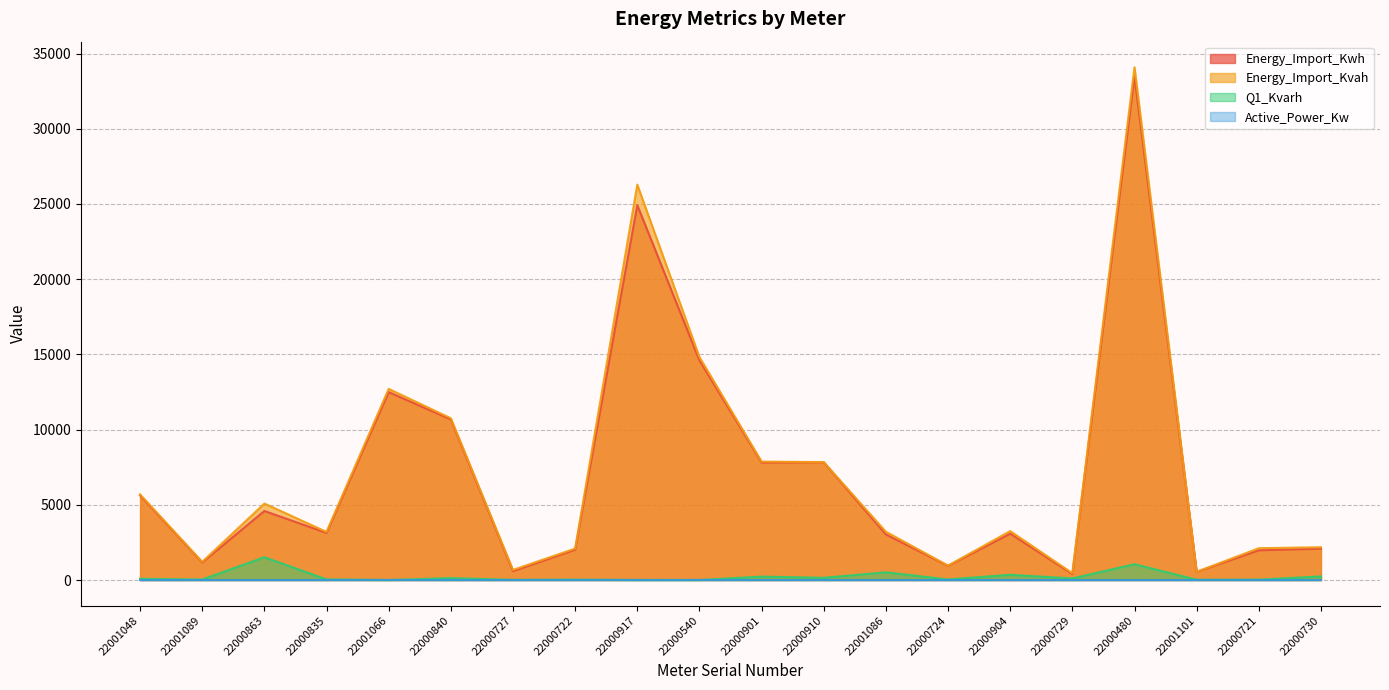

The value of Q1_Kvarh at 22000901 is 225.3. True or false?

True